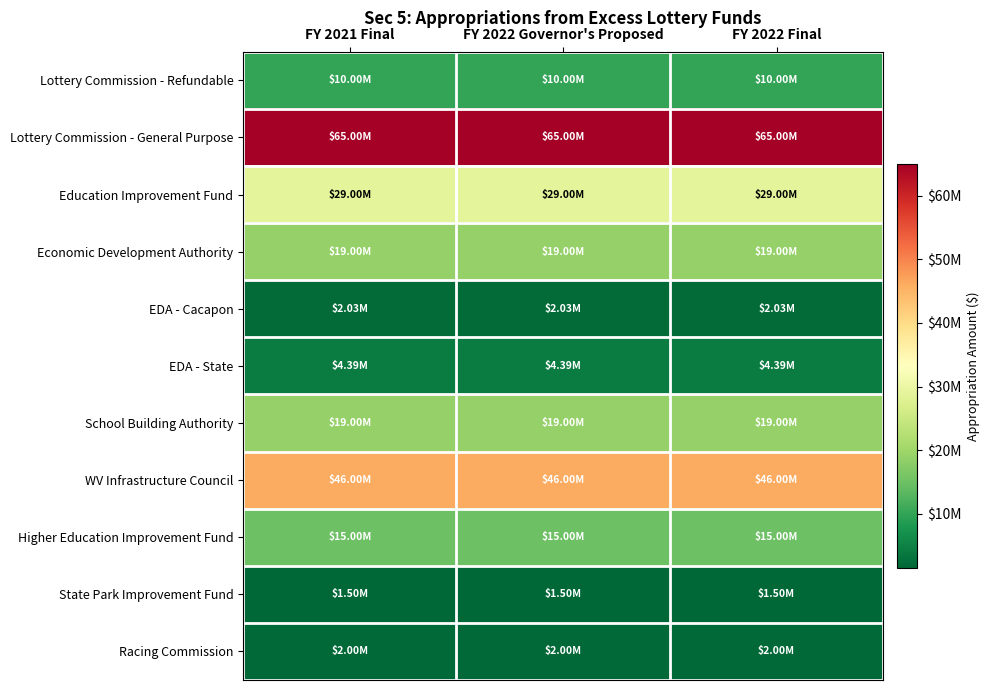

Which series has the largest total across all categories?

Lottery Commission - General Purpose